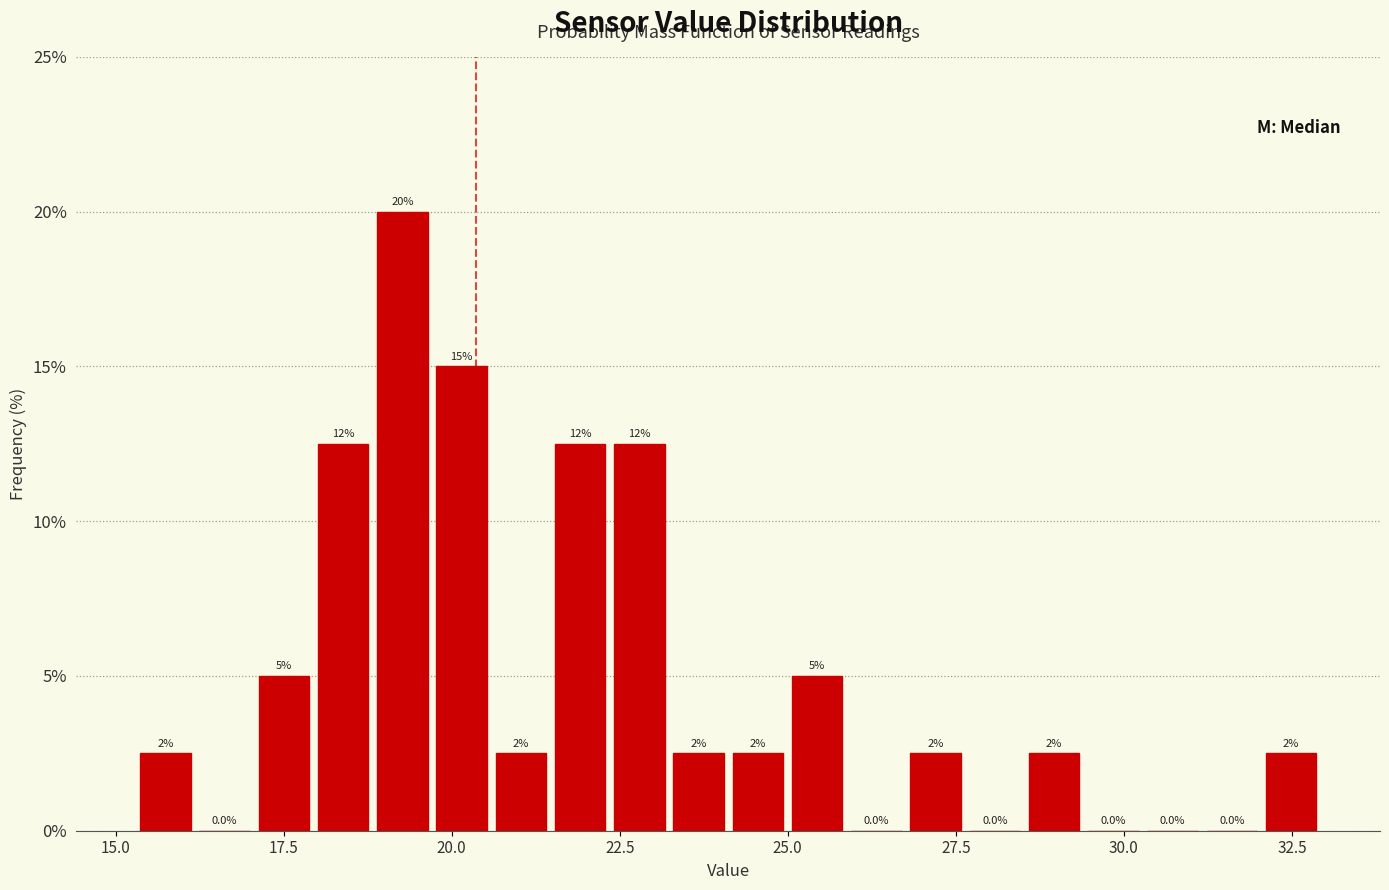

Around what value on the x-axis is the tallest bar? Give the approximate position of its centre, as read against the axis.

19.5